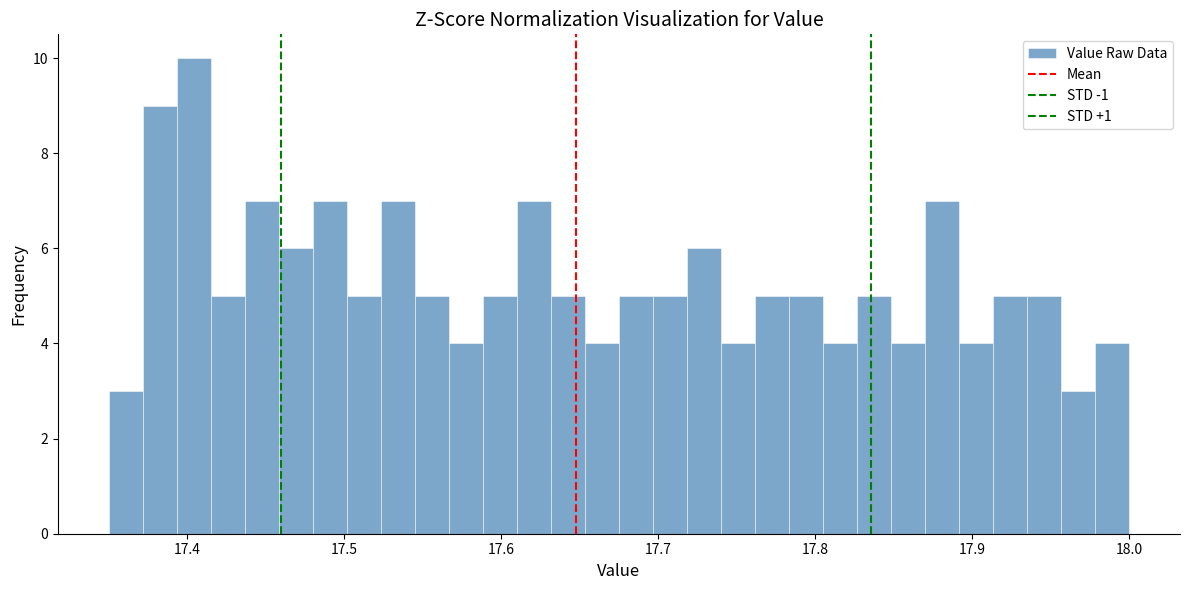

Around what value on the x-axis is the tallest bar? Give the approximate position of its centre, as read against the axis.

17.40